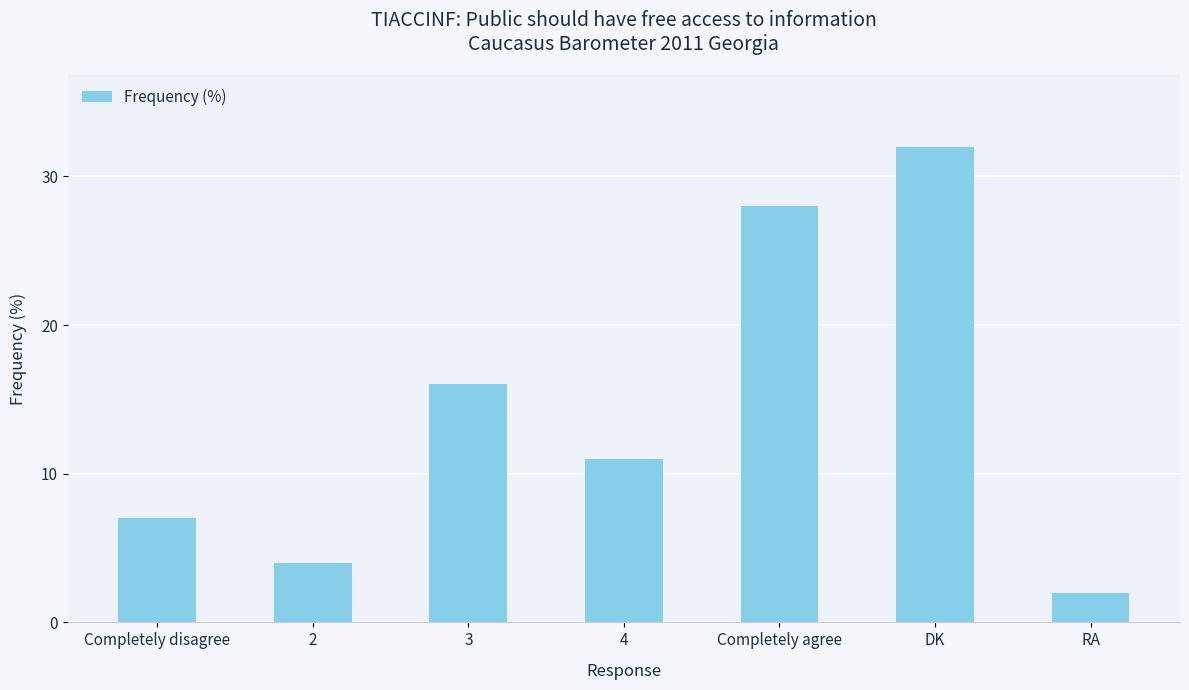

What is the maximum value shown in the chart?

32